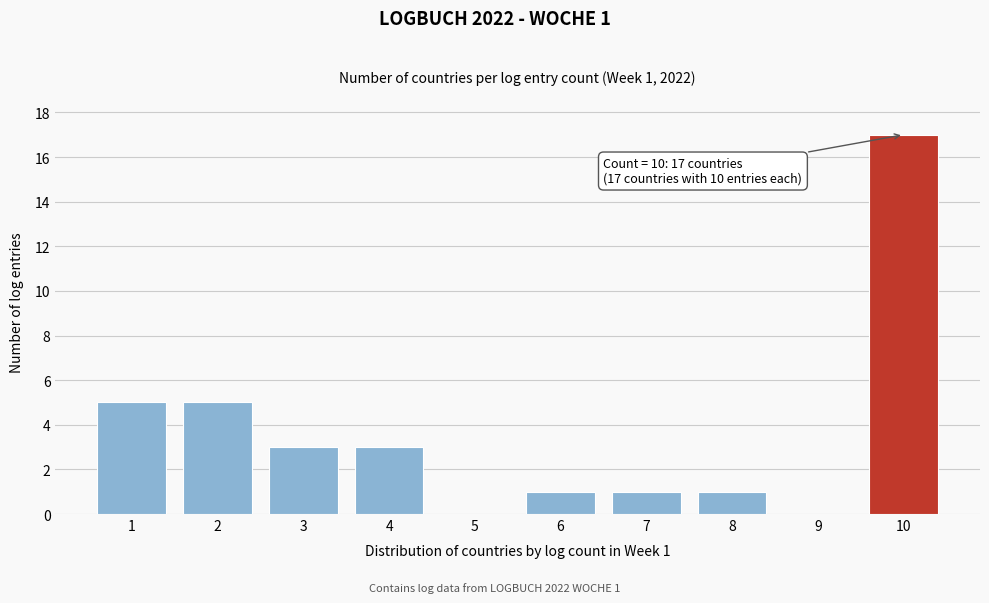

Reading right to left, extract all data points from this chart.

10=17	9=0	8=1	7=1	6=1	5=0	4=3	3=3	2=5	1=5